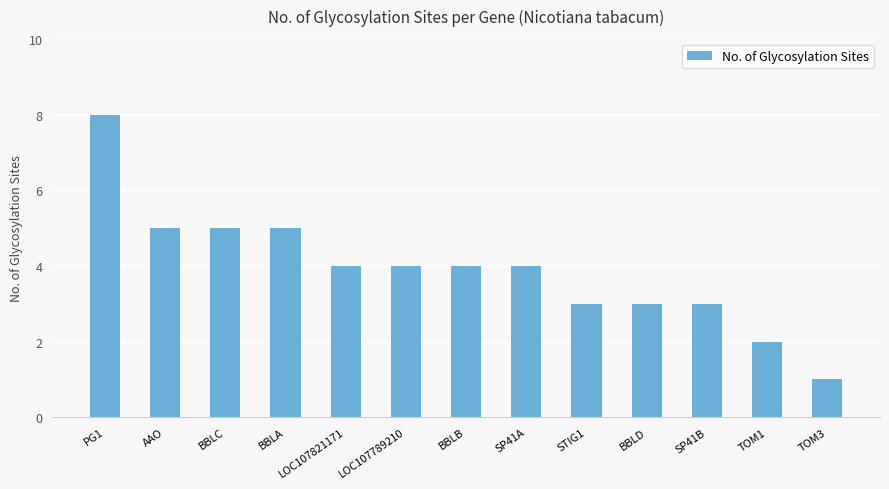

Reading left to right, list all the values displayed in this chart.

8	5	5	5	4	4	4	4	3	3	3	2	1